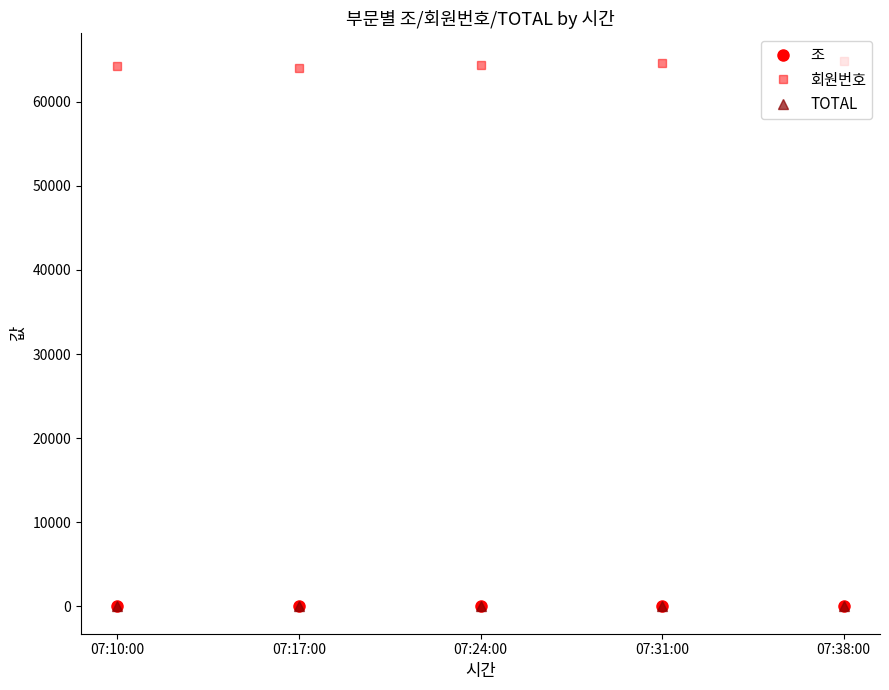

Count the number of categories in the chart.

5